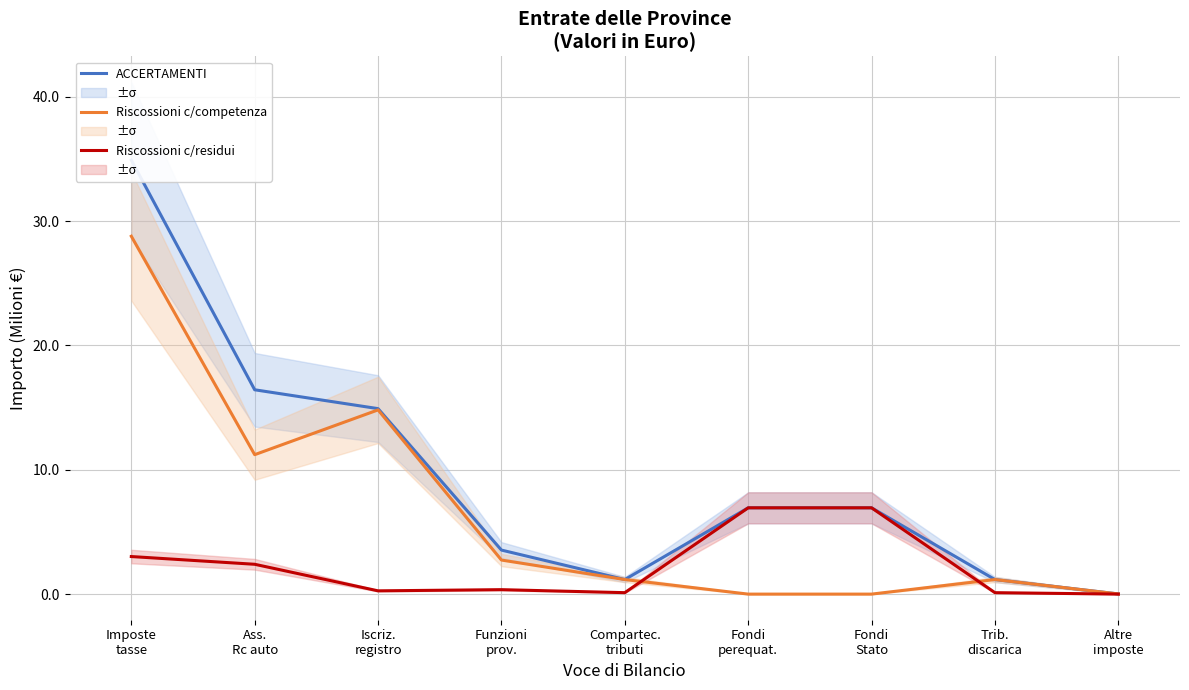

The value of Riscossioni c/competenza at Funzioni
prov. is 1.3. True or false?

False